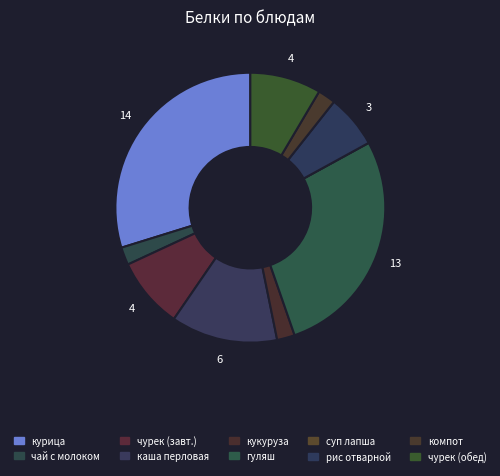

How many slices are in this pie chart?

10